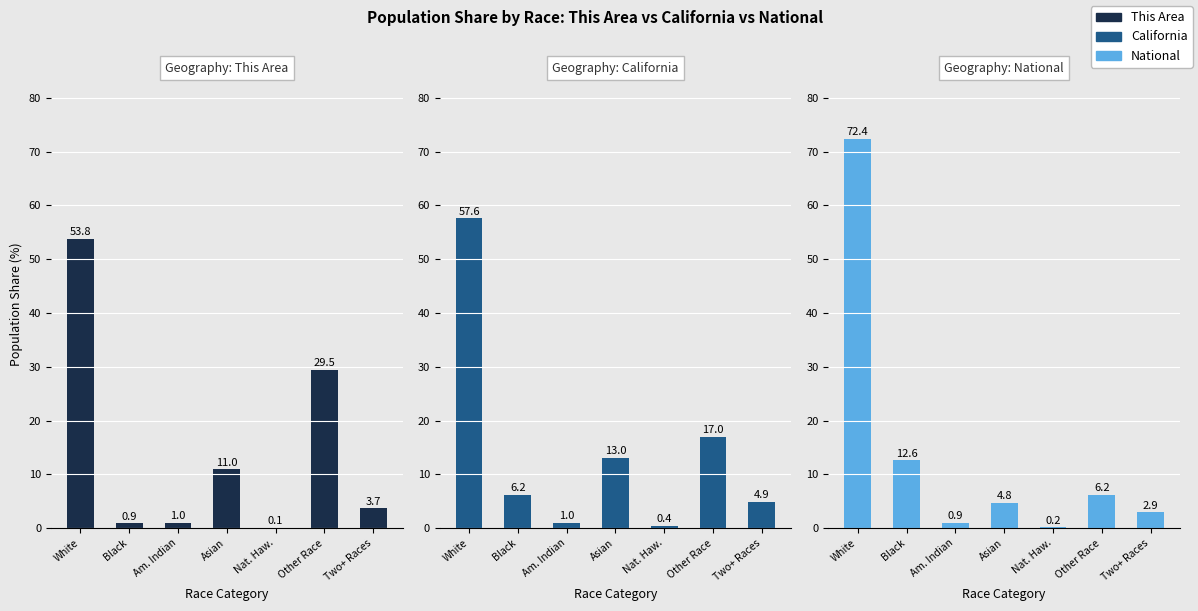

At which label does California reach its minimum?

Nat. Haw.